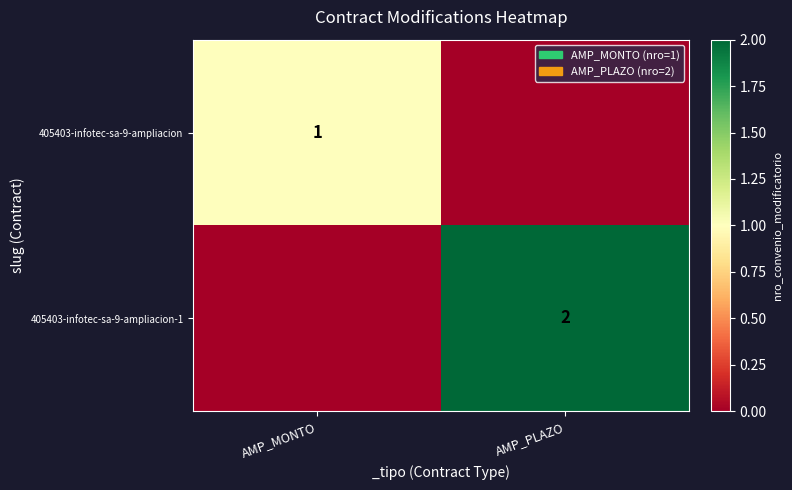

What is the total value across all series at AMP_PLAZO?

2